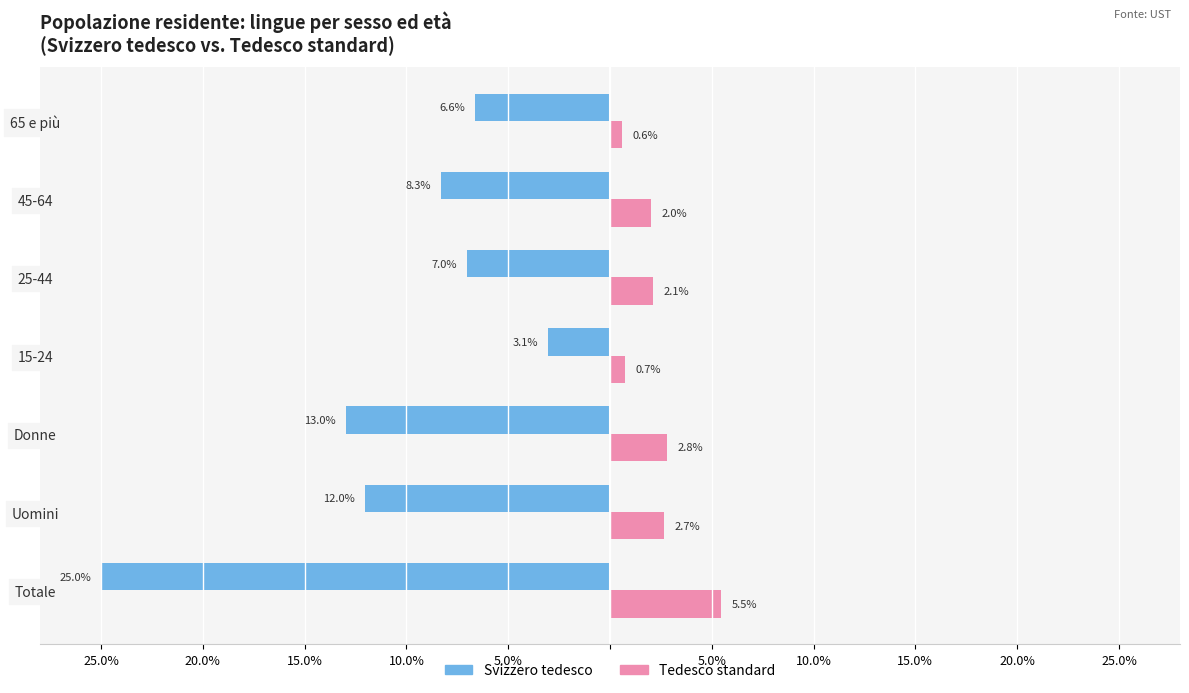

What are all the series names shown in the legend?

Svizzero tedesco, Tedesco standard